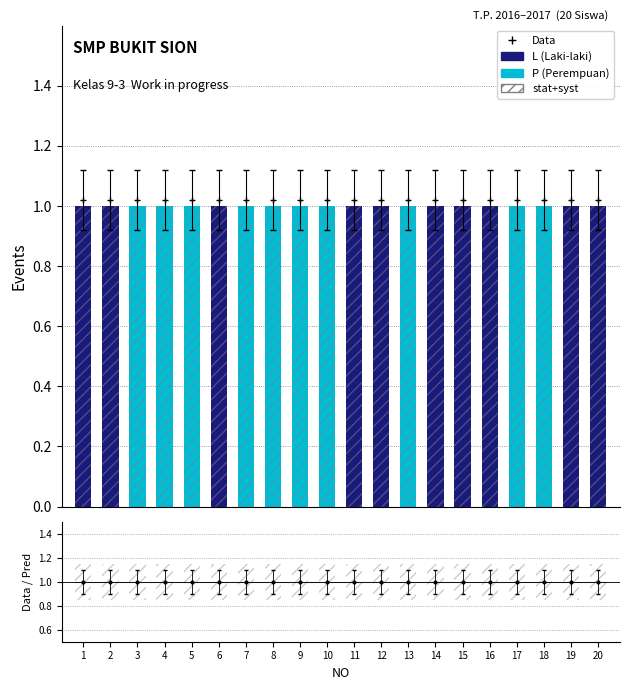

Between 8 and 2, which is larger?

2